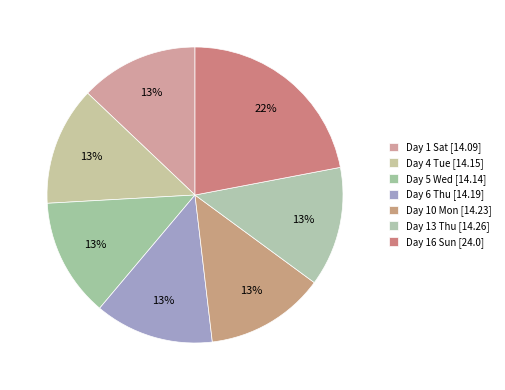

Rank the categories by value from highest to lowest.

Day 16 (Sun), Day 13 (Thu), Day 10 (Mon), Day 6 (Thu), Day 4 (Tue), Day 5 (Wed), Day 1 (Sat)